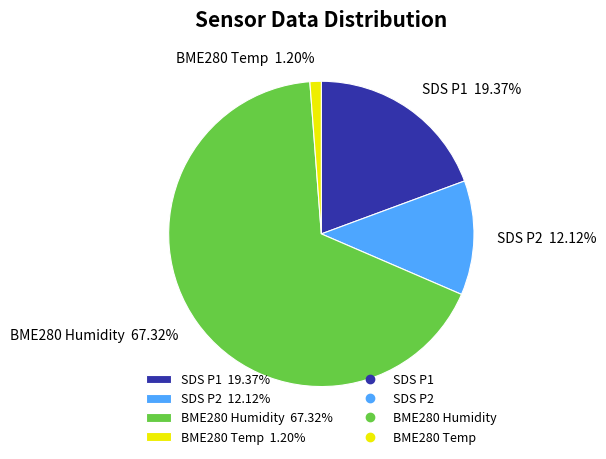

What is the smallest slice in the pie chart?

BME280 Temp 1.20%